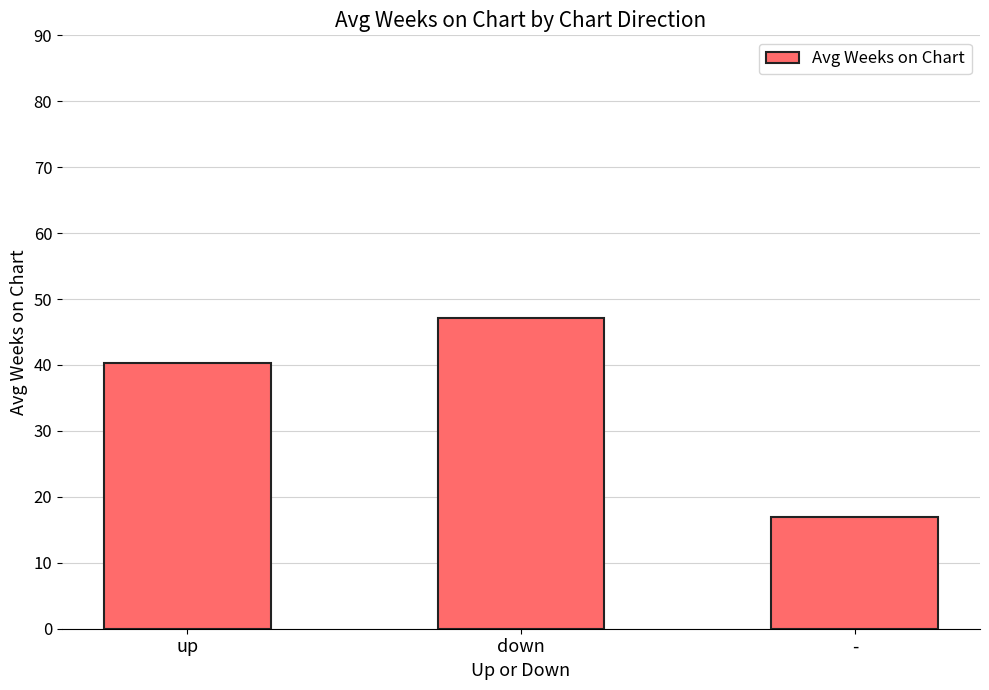

How many distinct data groups are displayed?

1